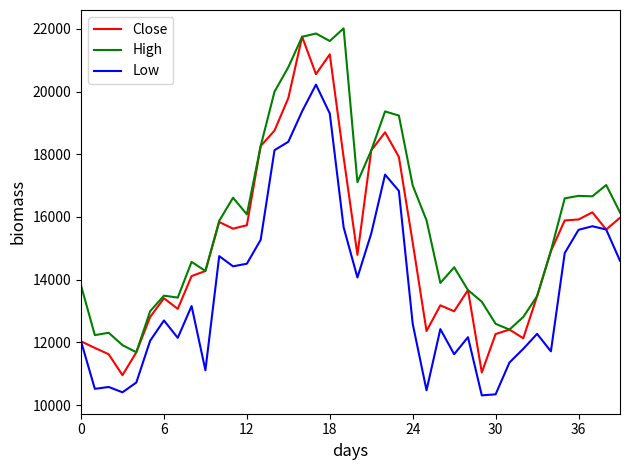

Which series has the widest spread of values?

Close